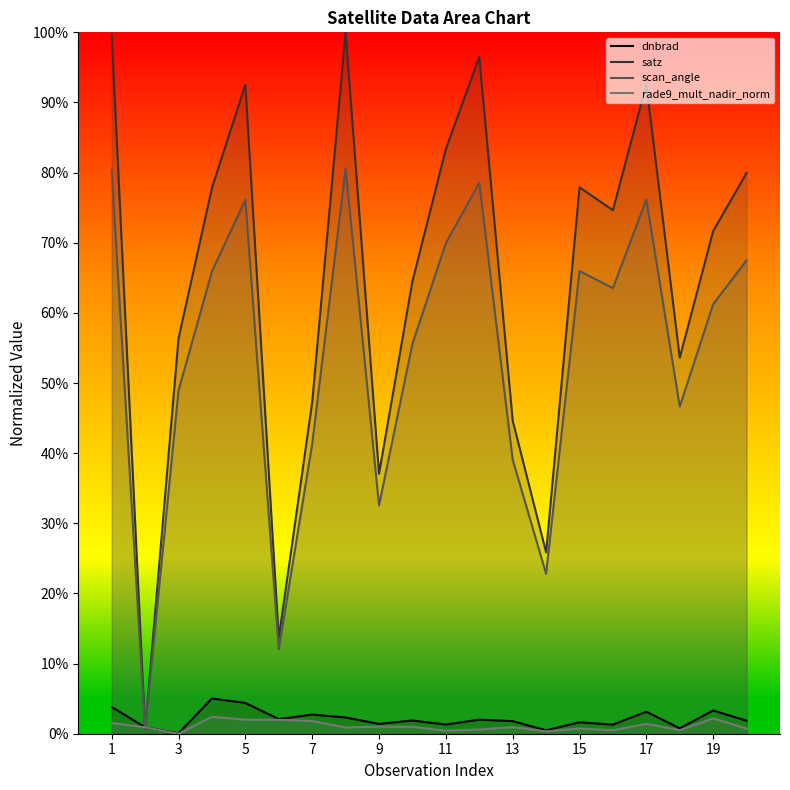

What are all the series names shown in the legend?

dnbrad, satz, scan_angle, rade9_mult_nadir_norm